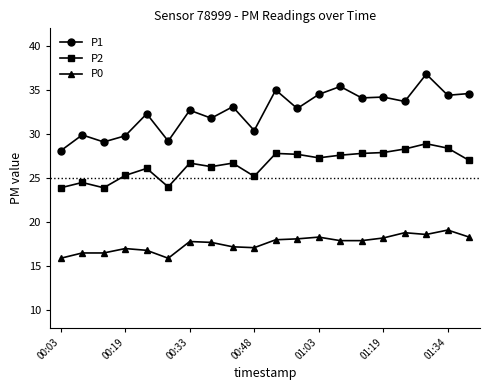

Rank the series by their maximum value, from lowest to highest.

P0, P2, P1